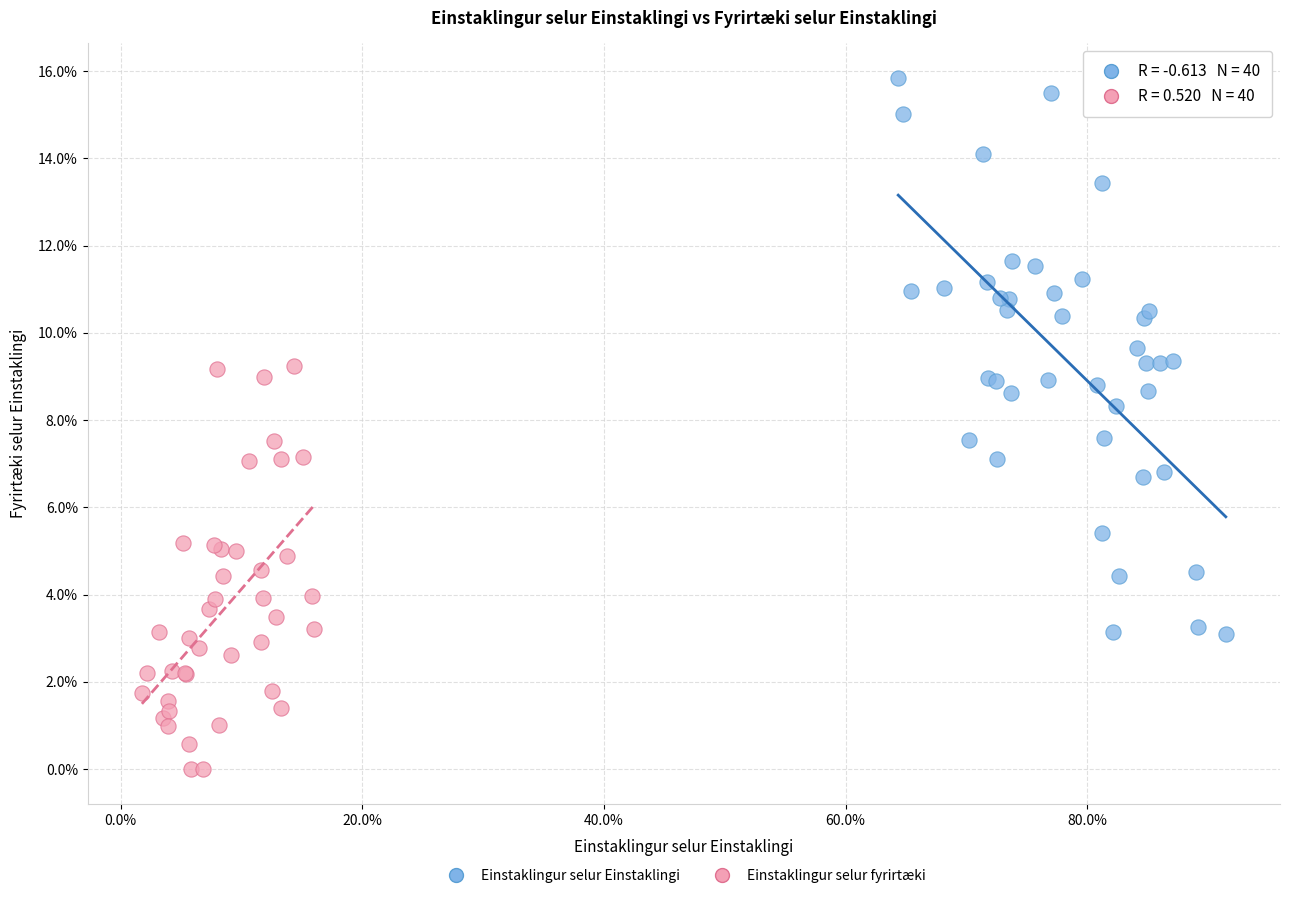

What are all the series names shown in the legend?

Einstaklingur selur Einstaklingi, Einstaklingur selur fyrirtæki